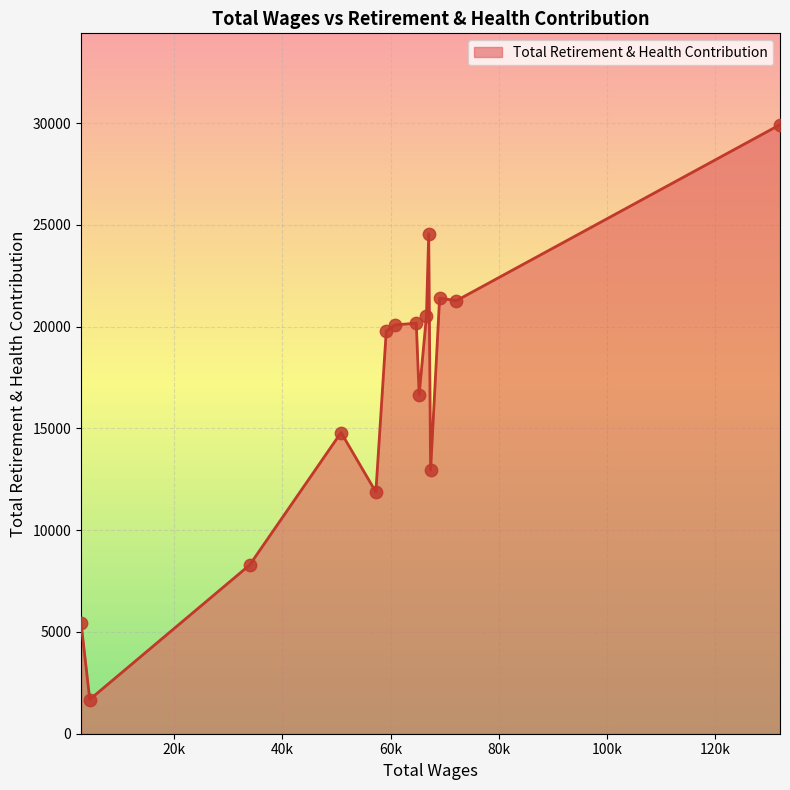

What is the maximum value shown in the chart?

29921